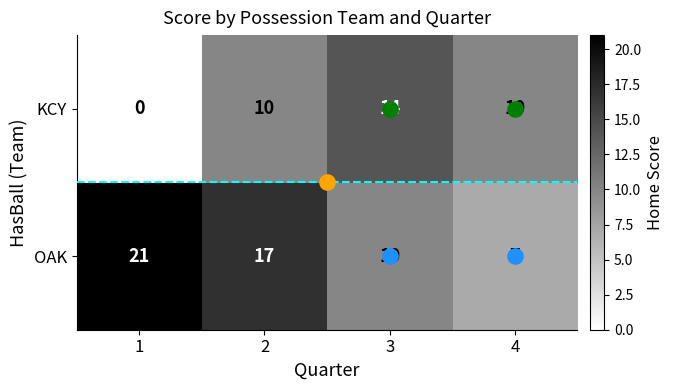

Between 2 and 4, which series saw the biggest shift?

OAK